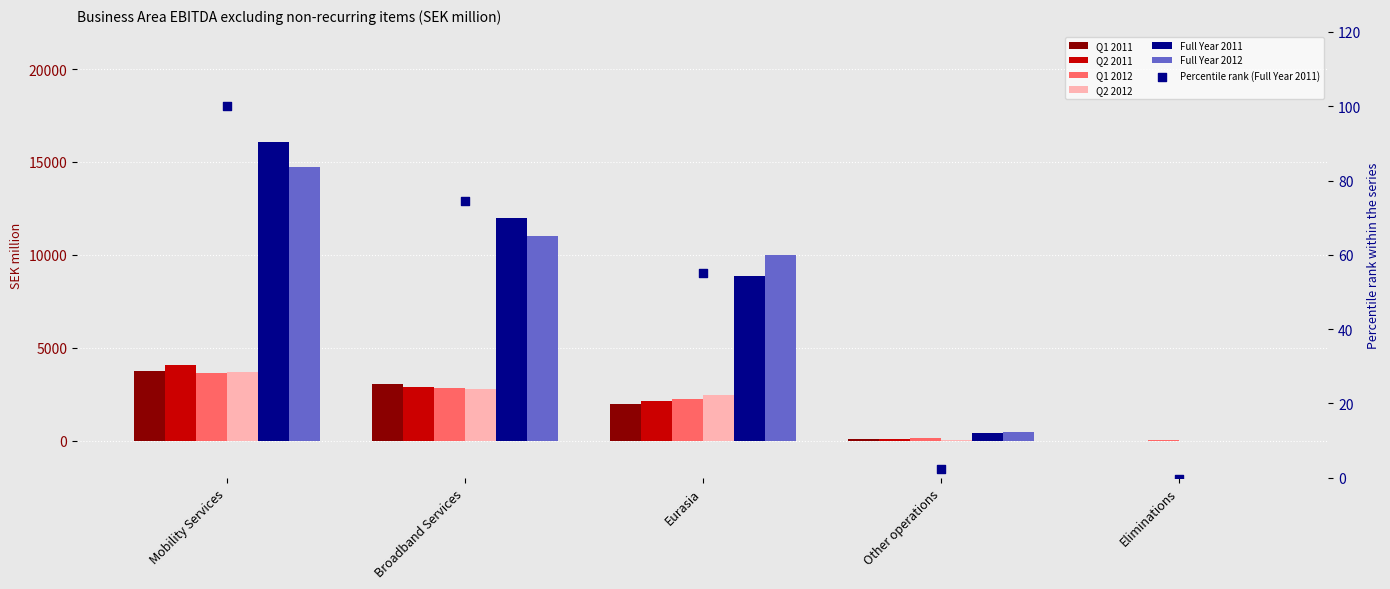

Which series has the largest total across all categories?

Full Year 2011